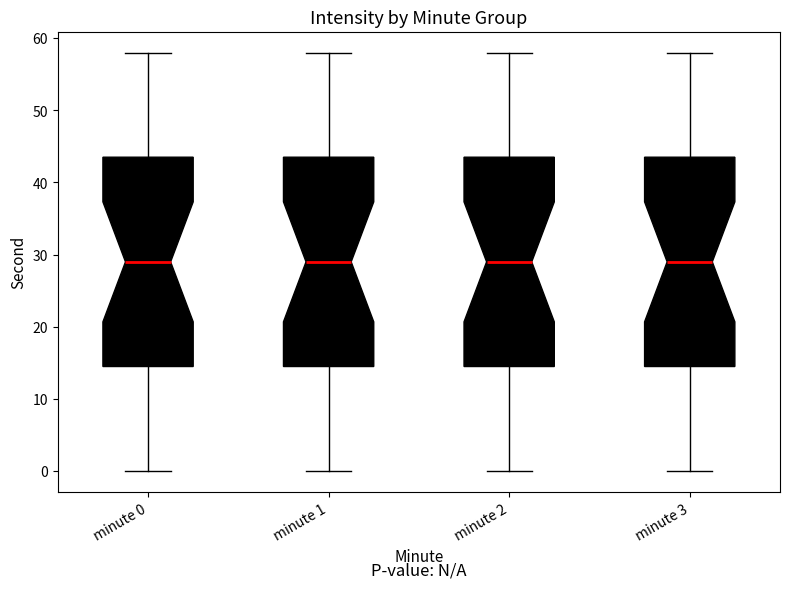

Where does the lower whisker of the box for minute 1 end on the y-axis? The values are not printed on the chart, so give them approximately, as read against the axis.

0